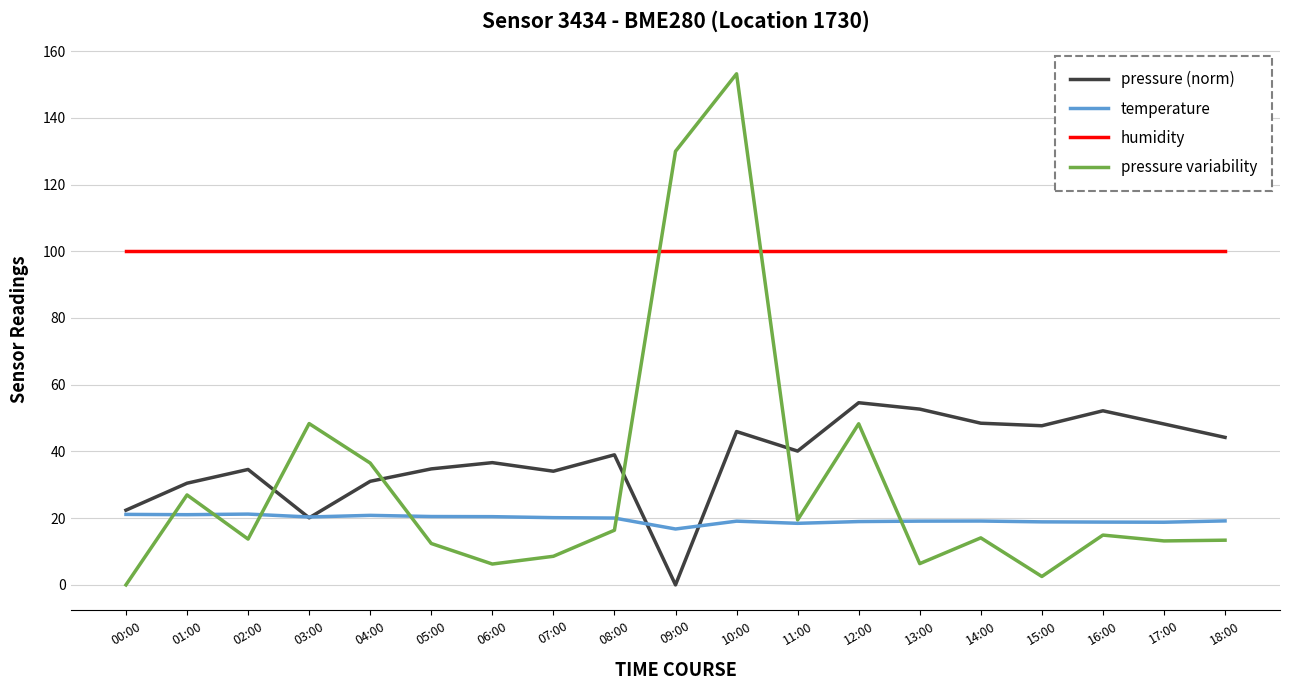

Where do humidity and pressure variability first cross each other?

08:00 and 09:00